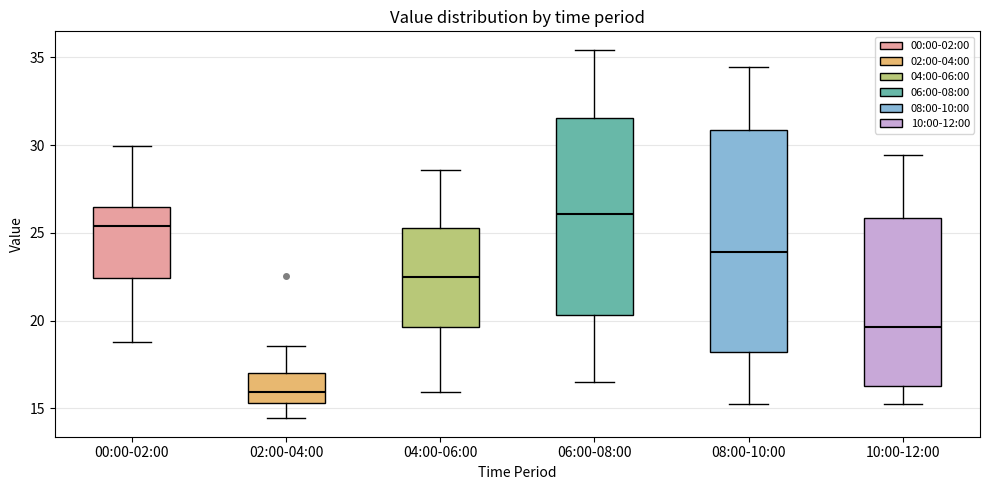

Where is the upper edge of the box for 04:00-06:00 on the y-axis? The values are not printed on the chart, so give them approximately, as read against the axis.

25.5